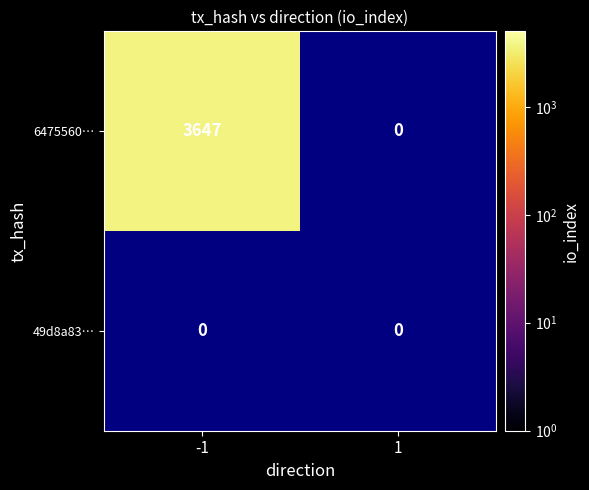

List the labels in order of 6475560fb296e45f3616ee3635aebce157dc84d value, smallest first.

1, -1